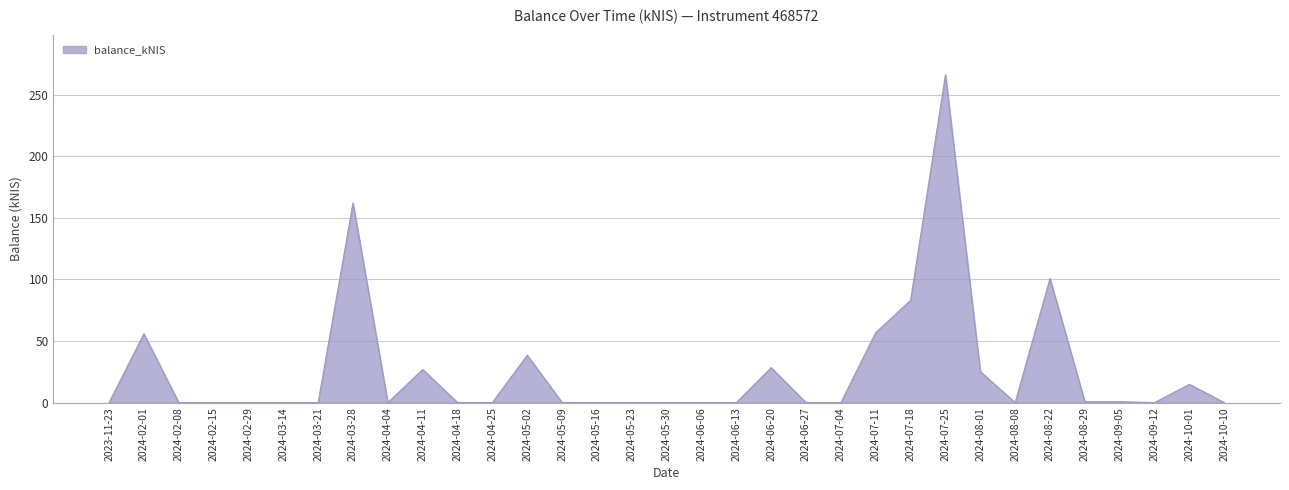

What is the sum of the values at 2024-05-16 and 2024-06-27?

0.1